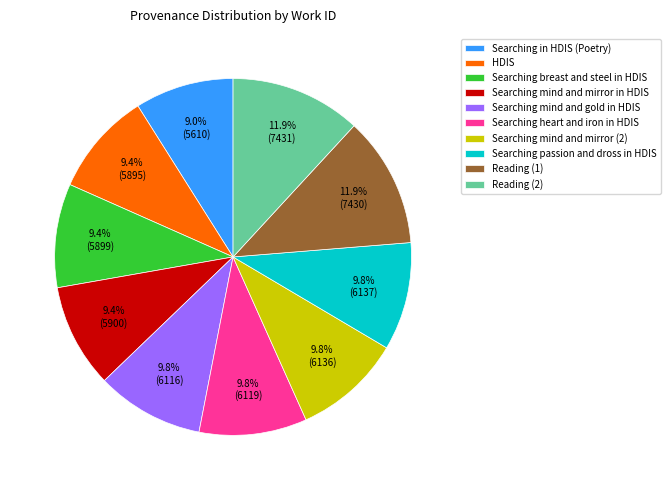

Approximately how many times larger is the value at Searching mind and mirror (2) compared to Searching breast and steel in HDIS?

1.0